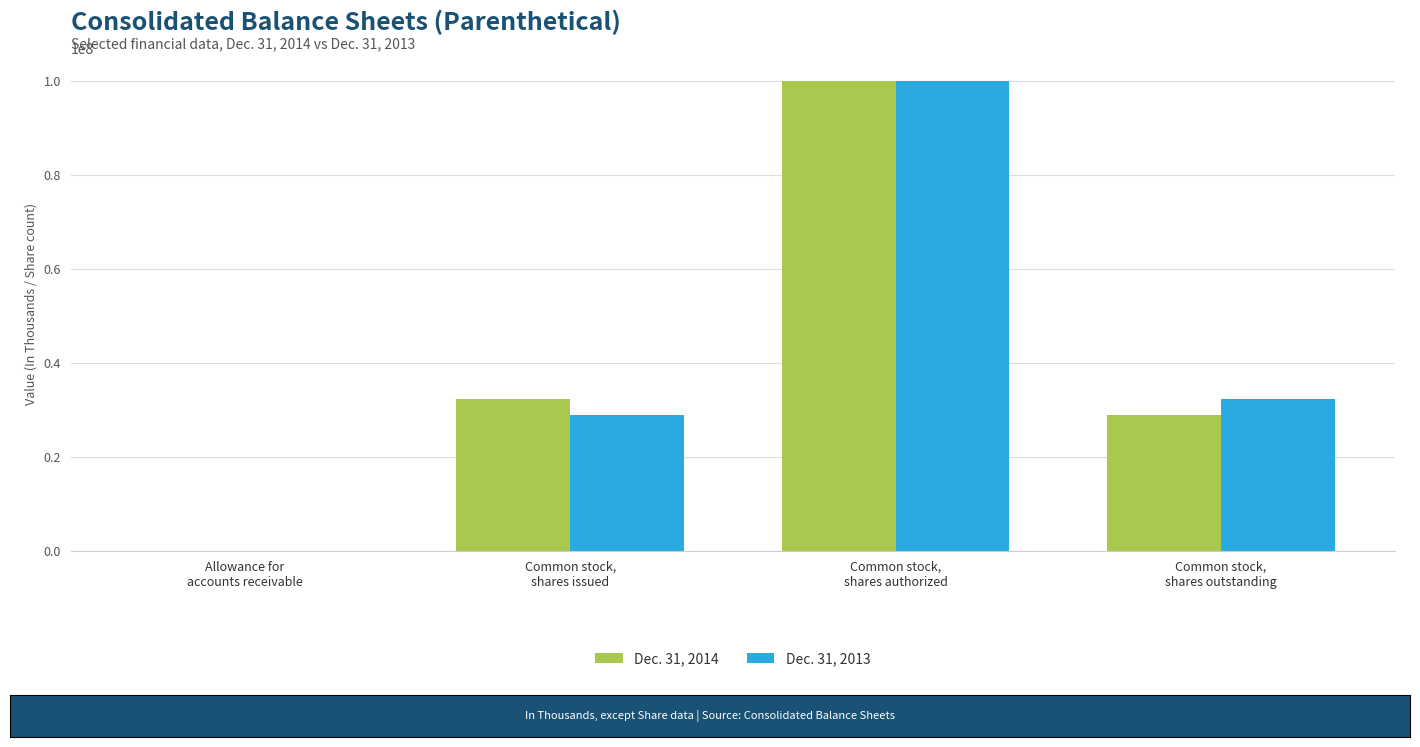

What is the difference between the Dec. 31, 2013 values at Allowance for
accounts receivable and Common stock,
shares outstanding?

32424093